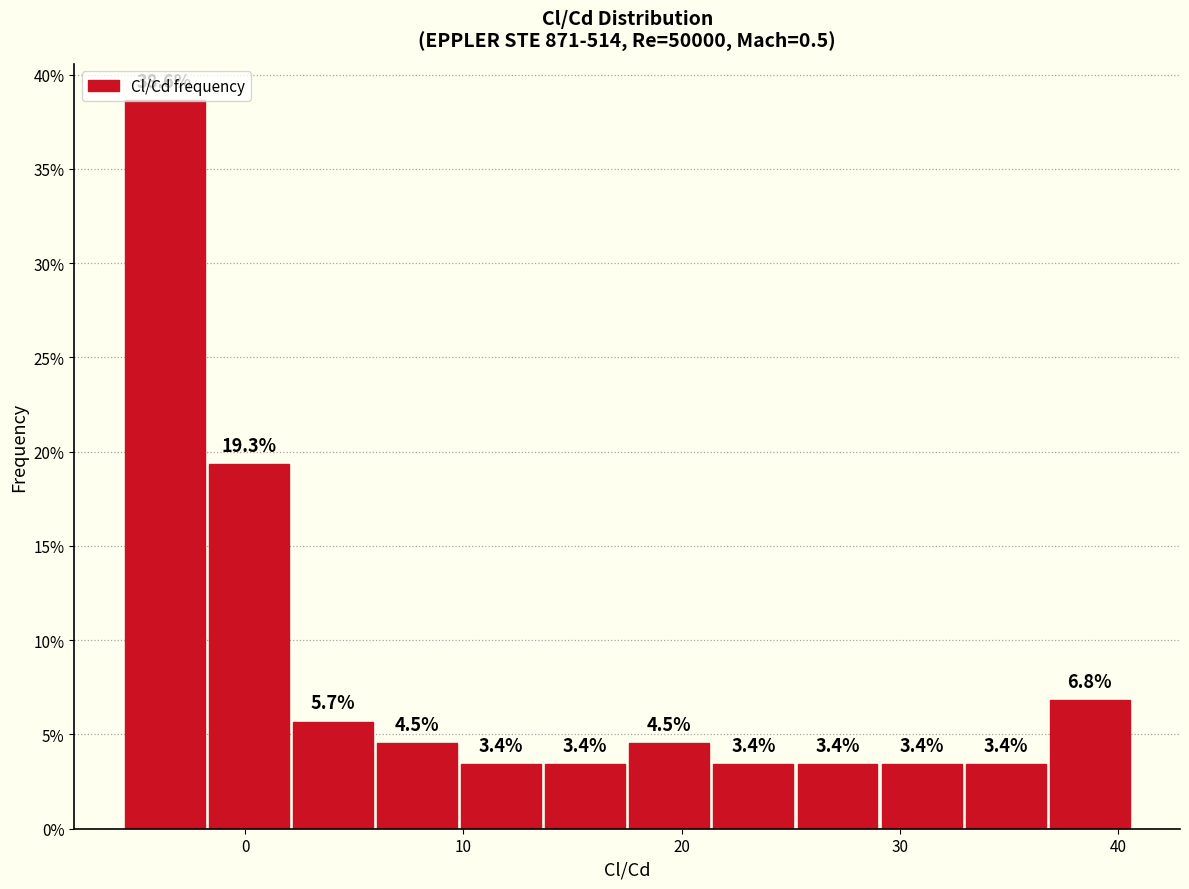

Read against the x-axis, roughly where is the centre of the tallest bar?

-4